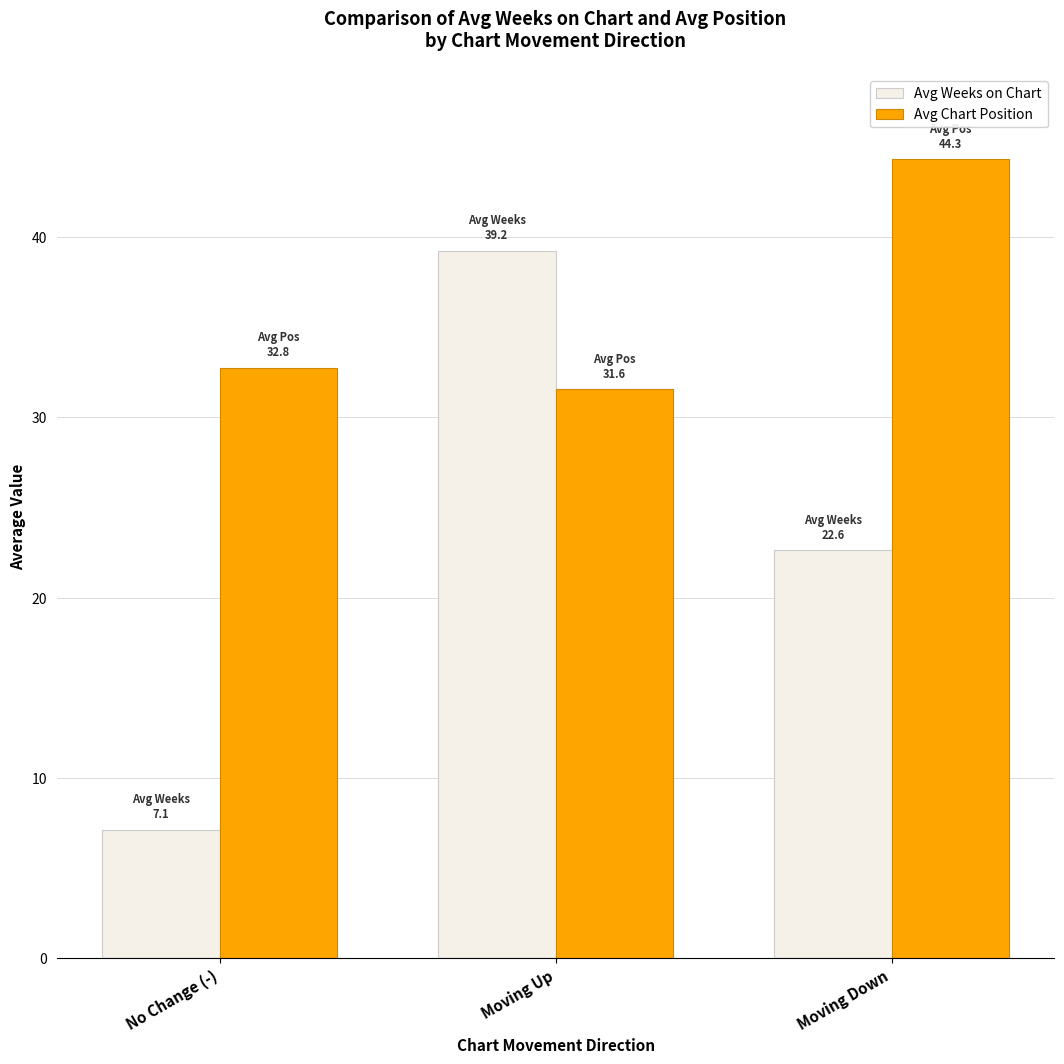

Which series has the widest spread of values?

Avg Weeks on Chart